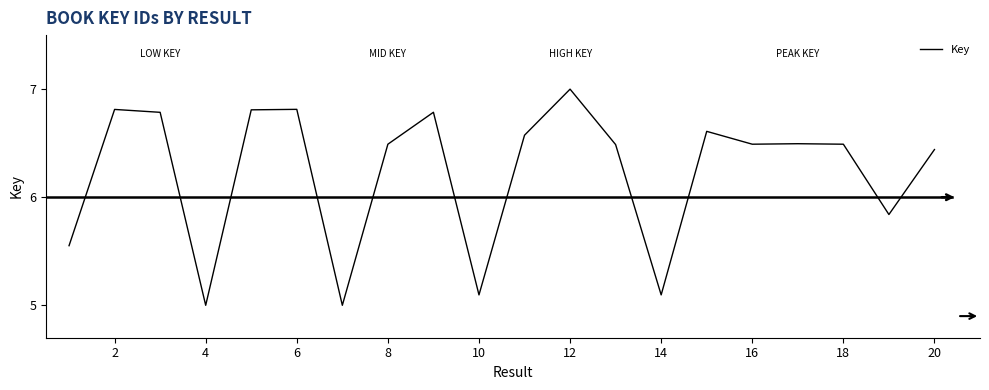

What is the difference between the maximum and minimum values?

2.0